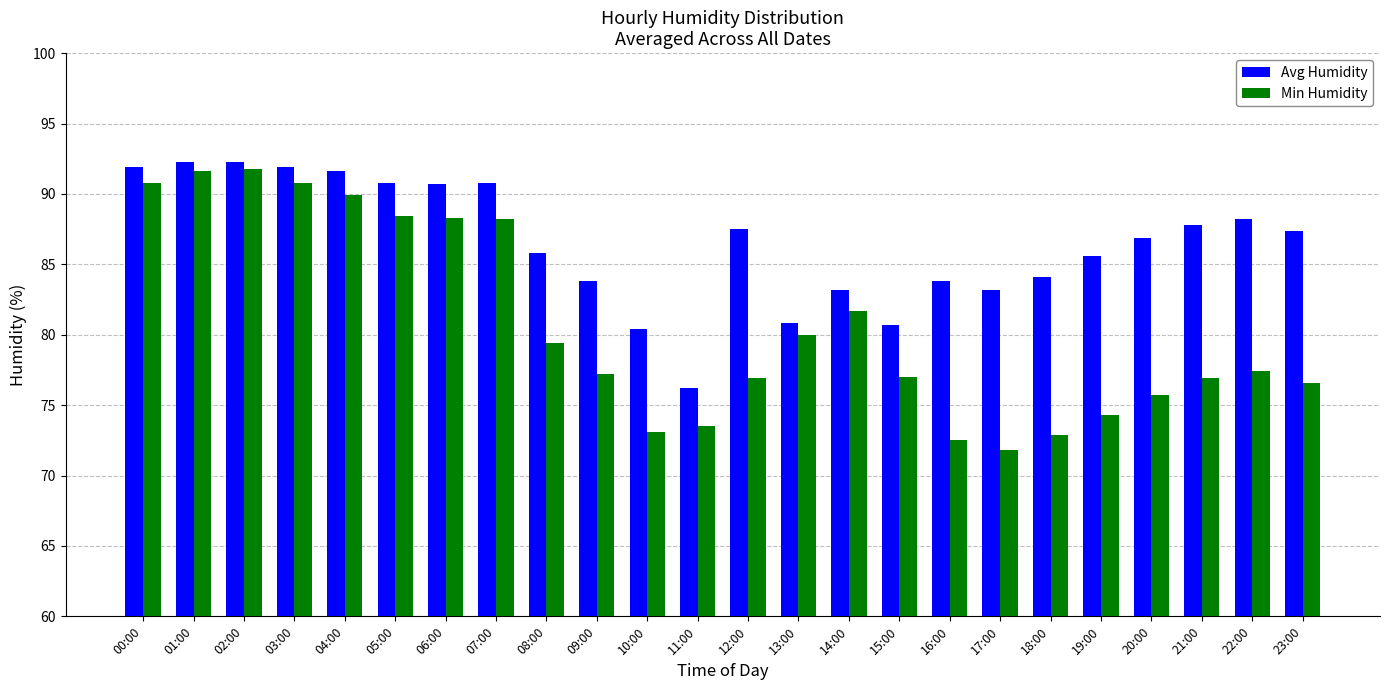

Does the chart contain stacked bars?

No